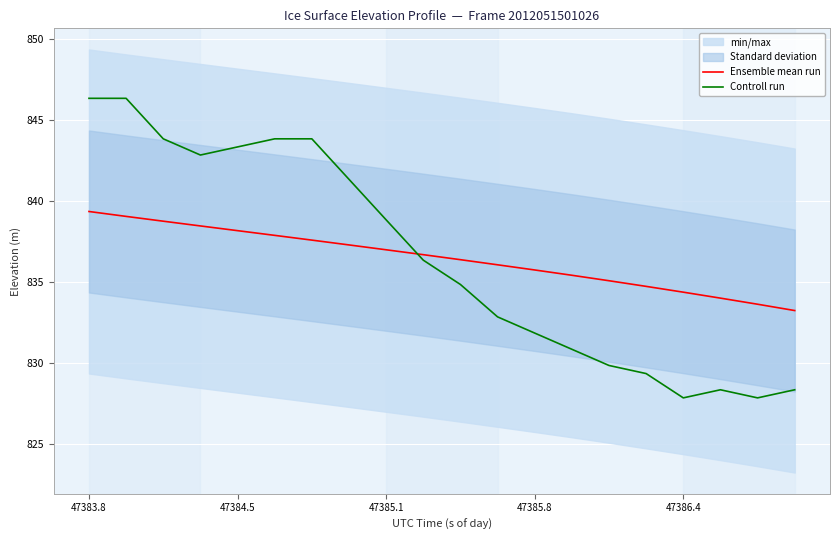

True or false: Ensemble mean run and Controll run intersect in this chart.

True